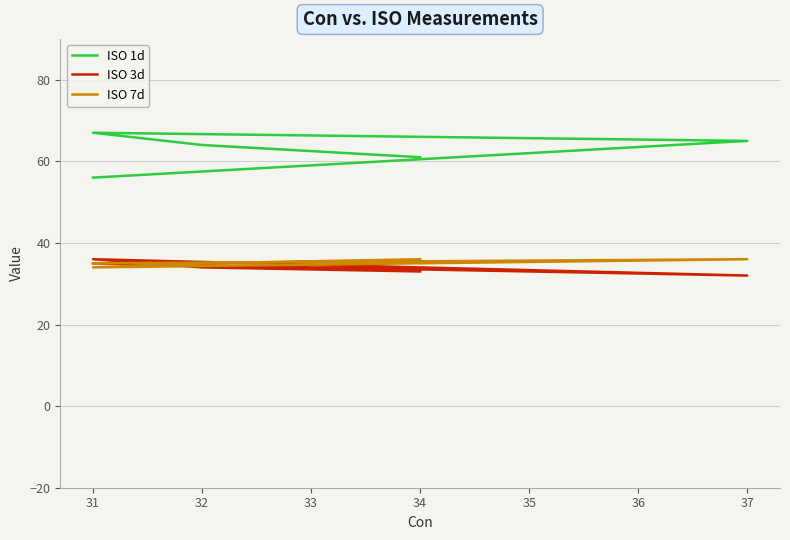

What is the difference between the maximum and minimum values in the ISO 7d series?

2